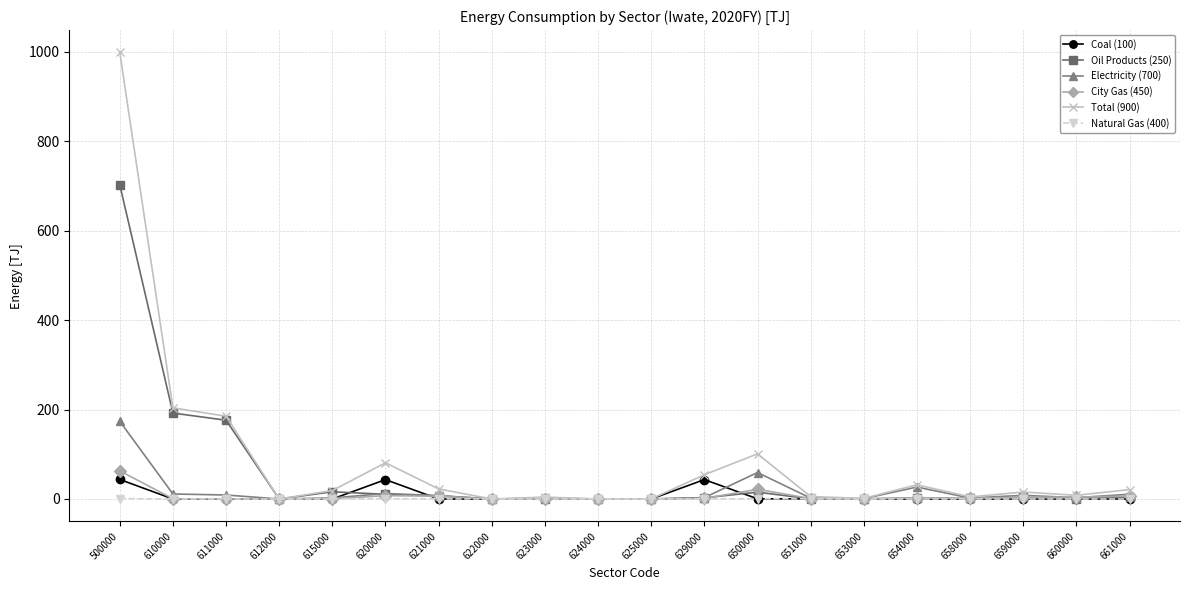

True or false: City Gas (450) has a value of 0.1 at 653000.

True